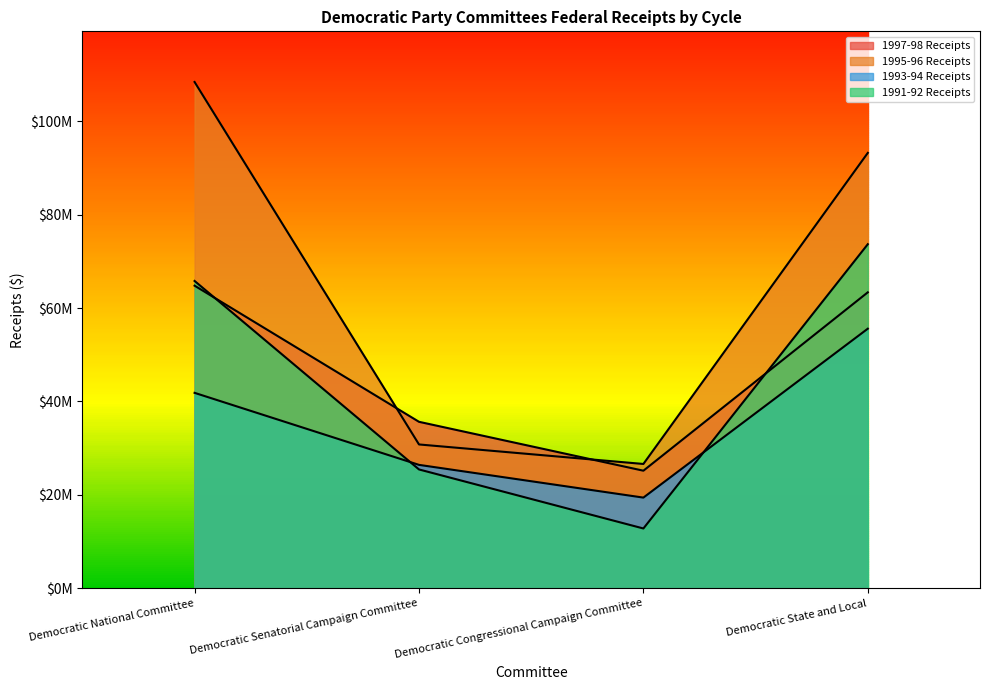

What is the value of the 1995-96 Receipts point at the 4th from the left?

93194978